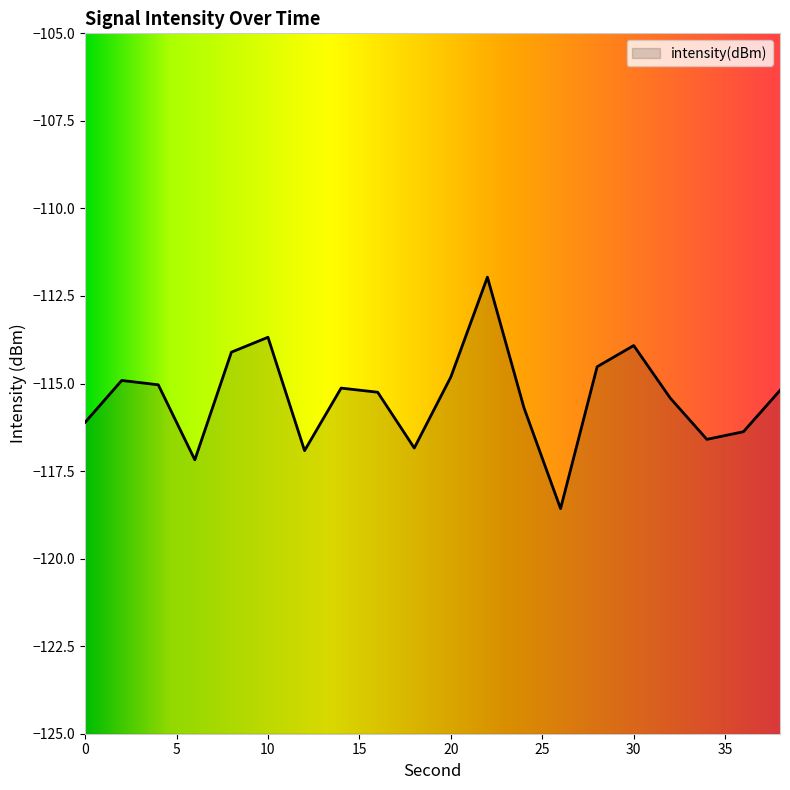

What is the minimum value shown in the chart?

-118.6